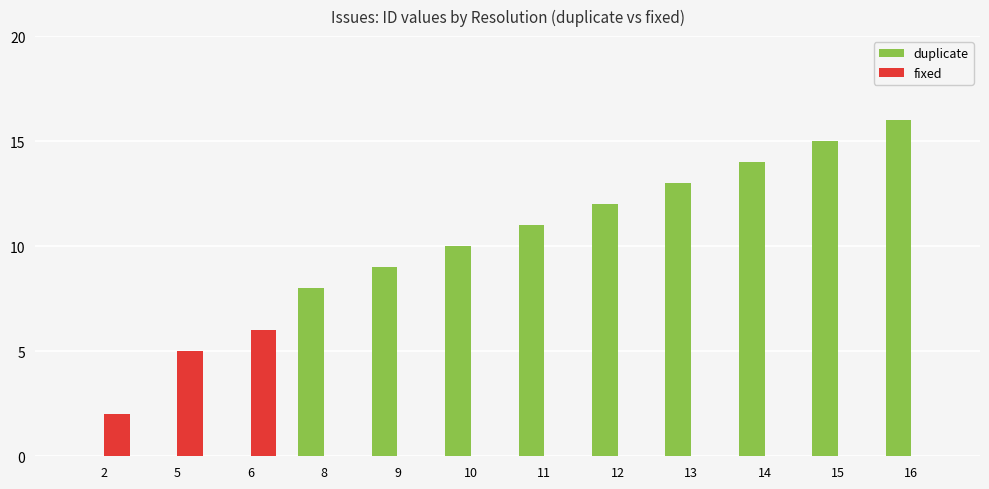

Which series has the largest total across all categories?

duplicate